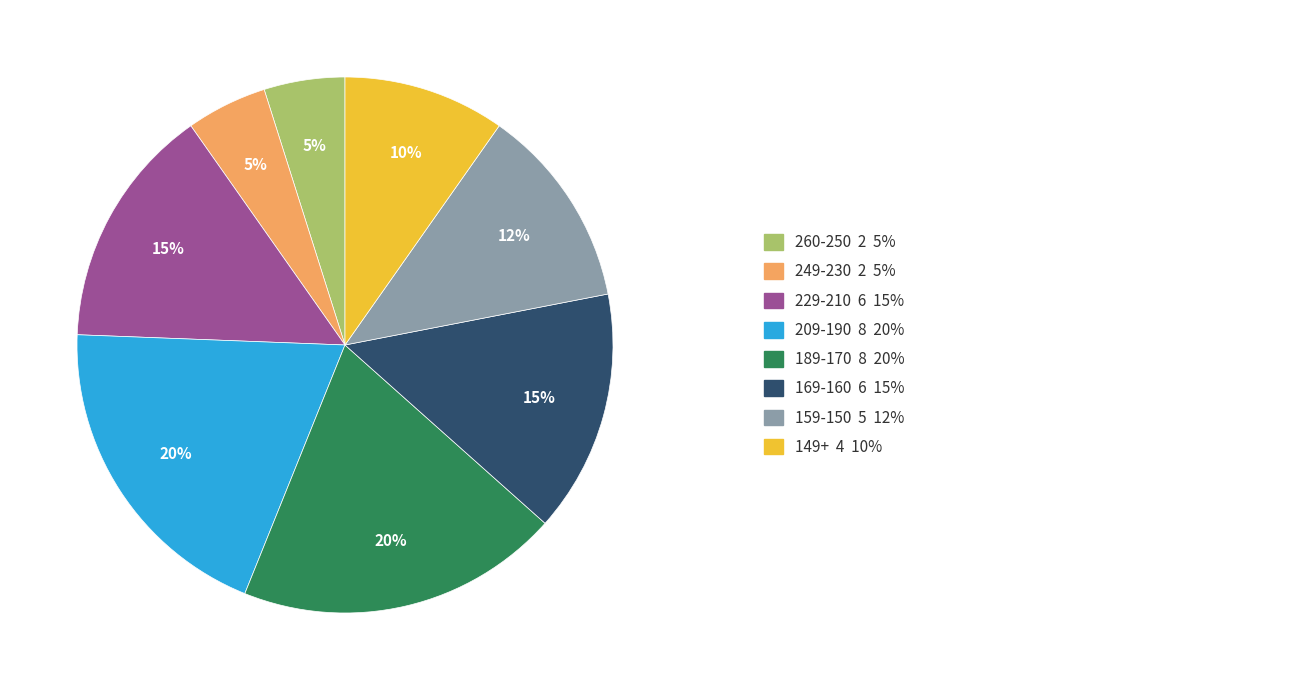

To the nearest percent, what is the average slice percentage?

12%